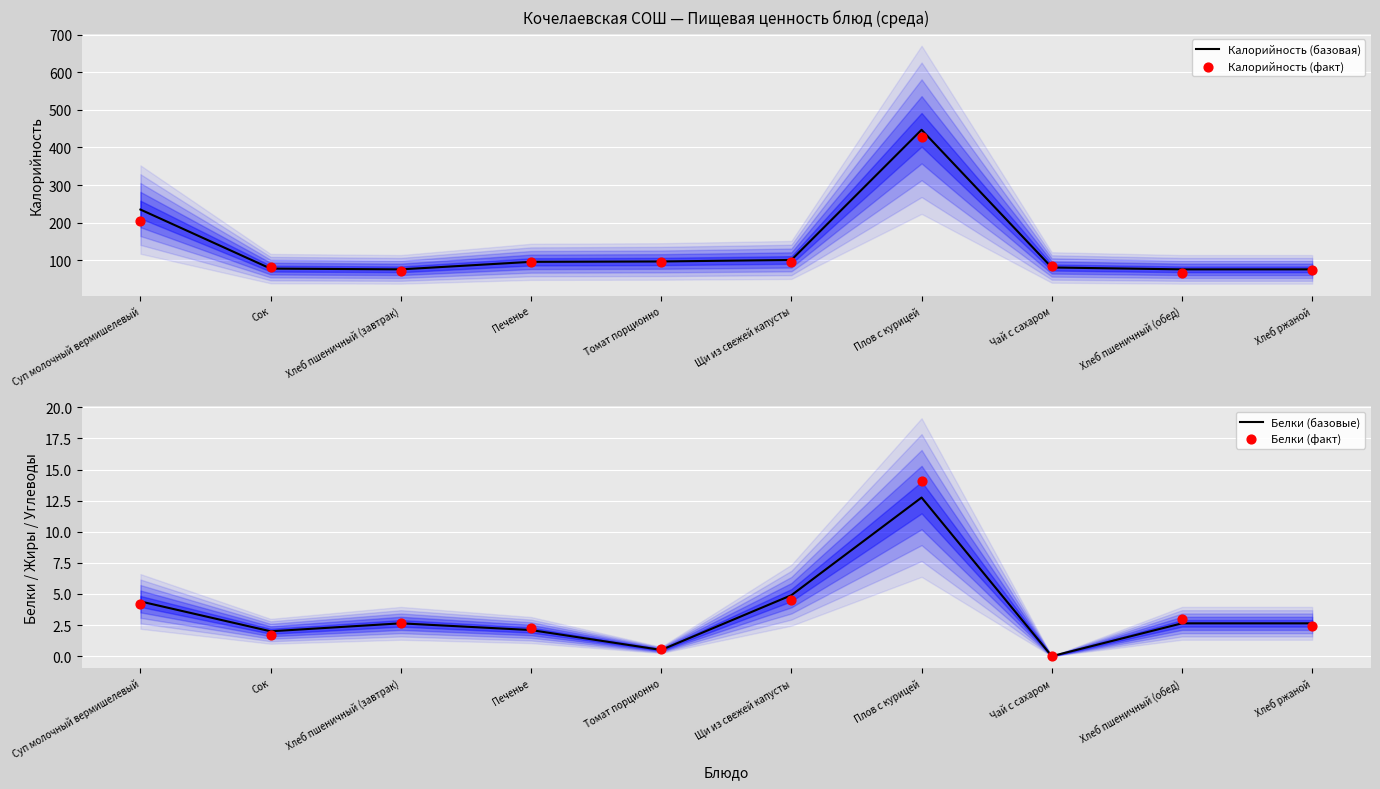

At which category is the sum across all series the highest?

Плов с курицей